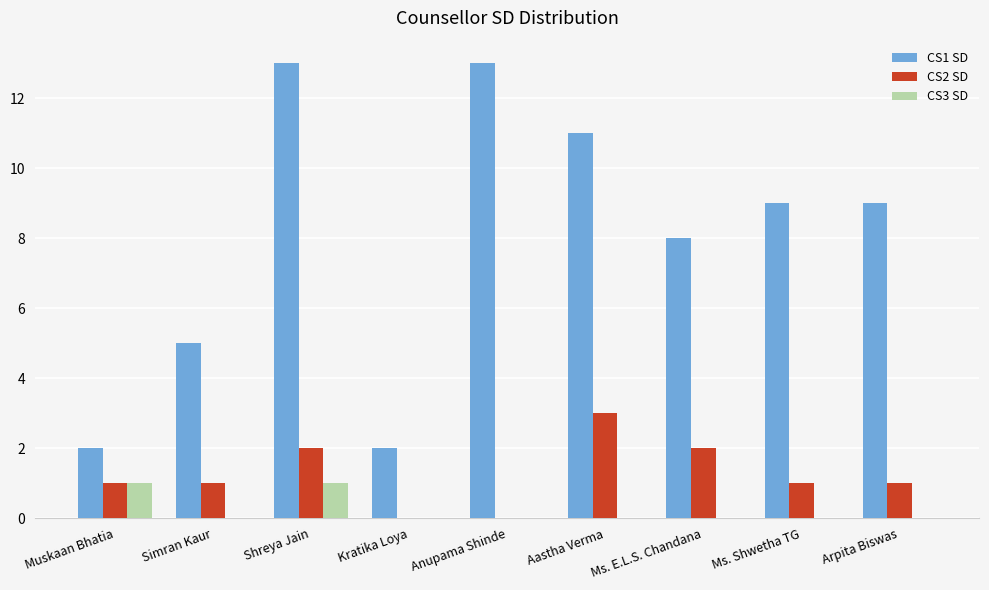

The CS2 SD series shows 2 at Shreya Jain. True or false?

True